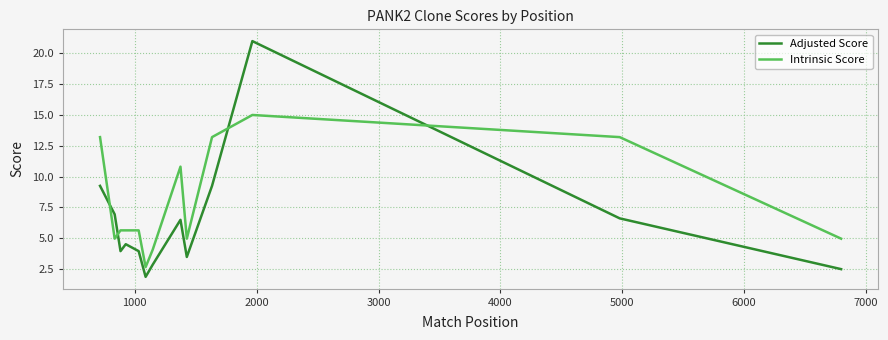

What is the smallest value displayed?

1.8